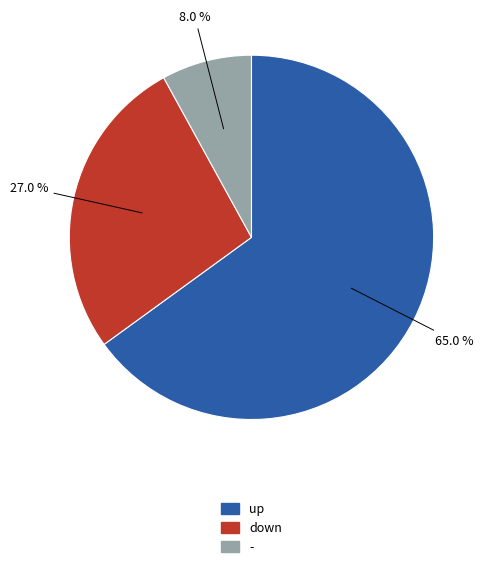

To the nearest percent, what is the combined percentage of up and -?

73%